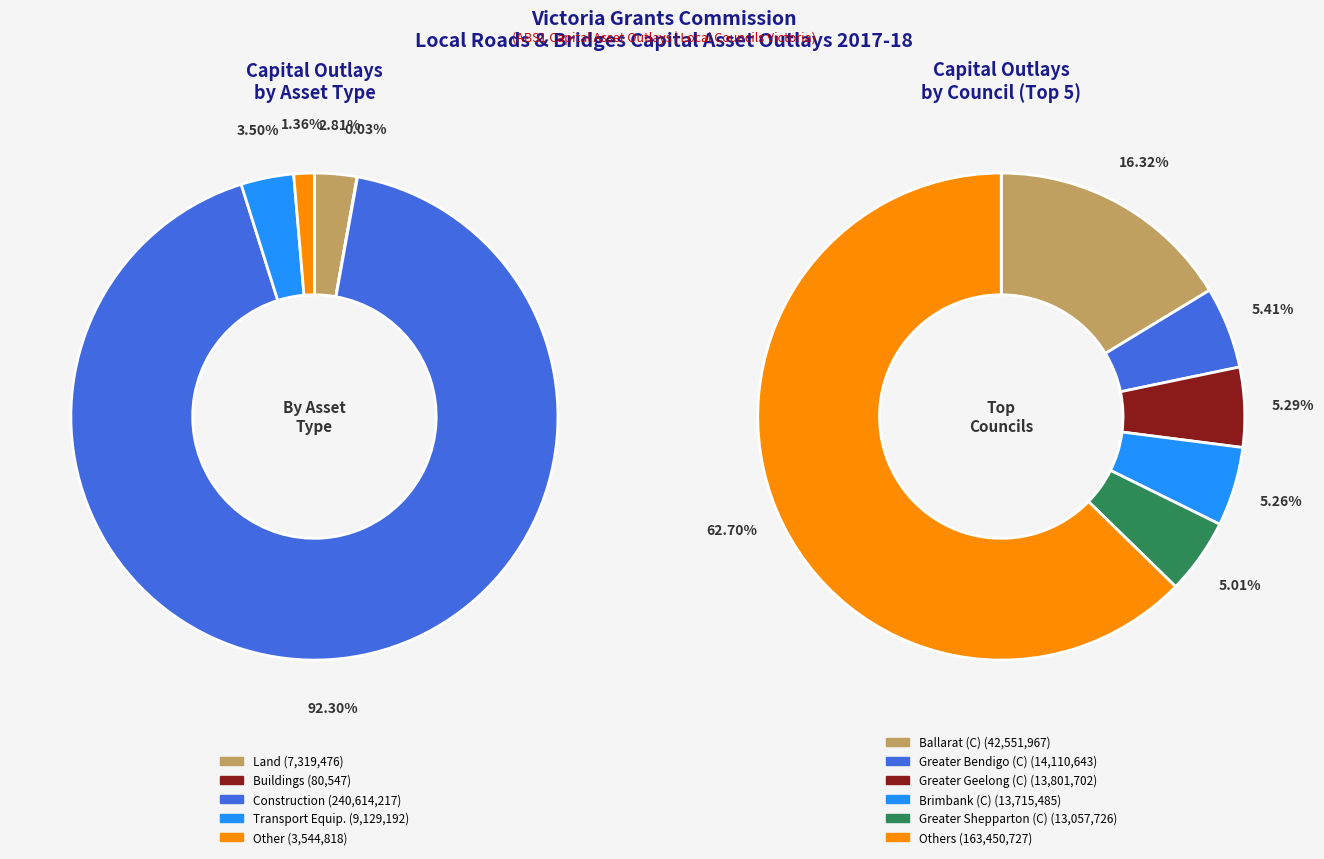

Which series has the largest range (max minus min)?

Construction